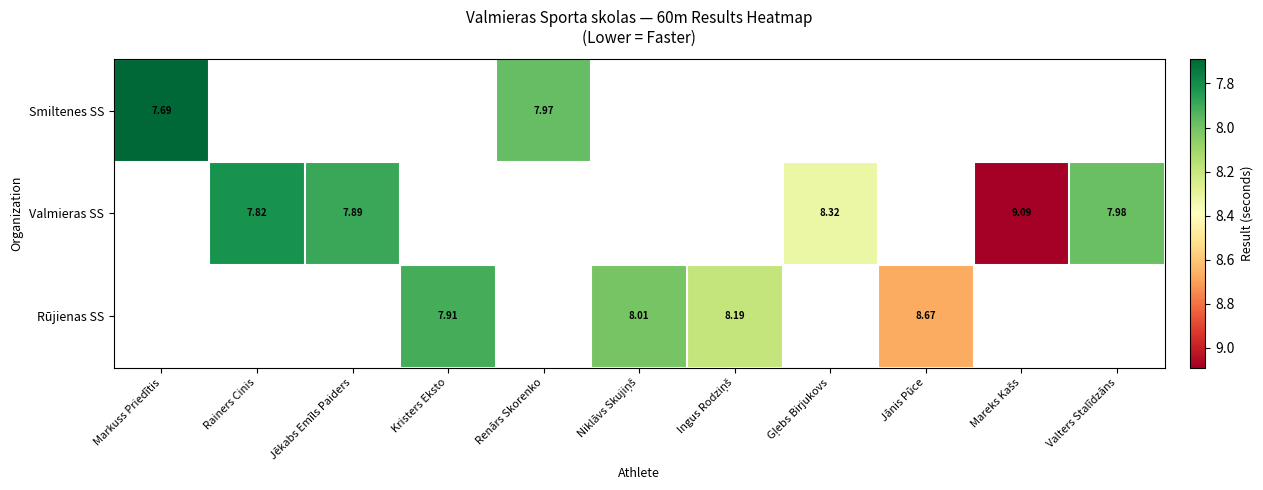

How many distinct data groups are displayed?

3